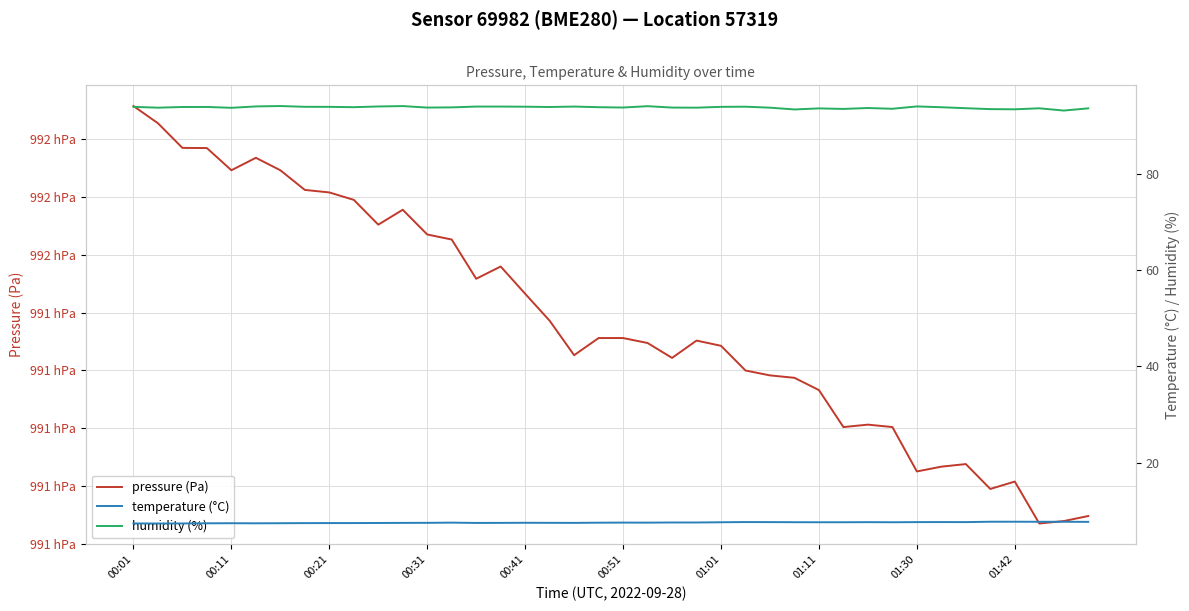

True or false: pressure (Pa) and temperature (°C) cross at least once.

False